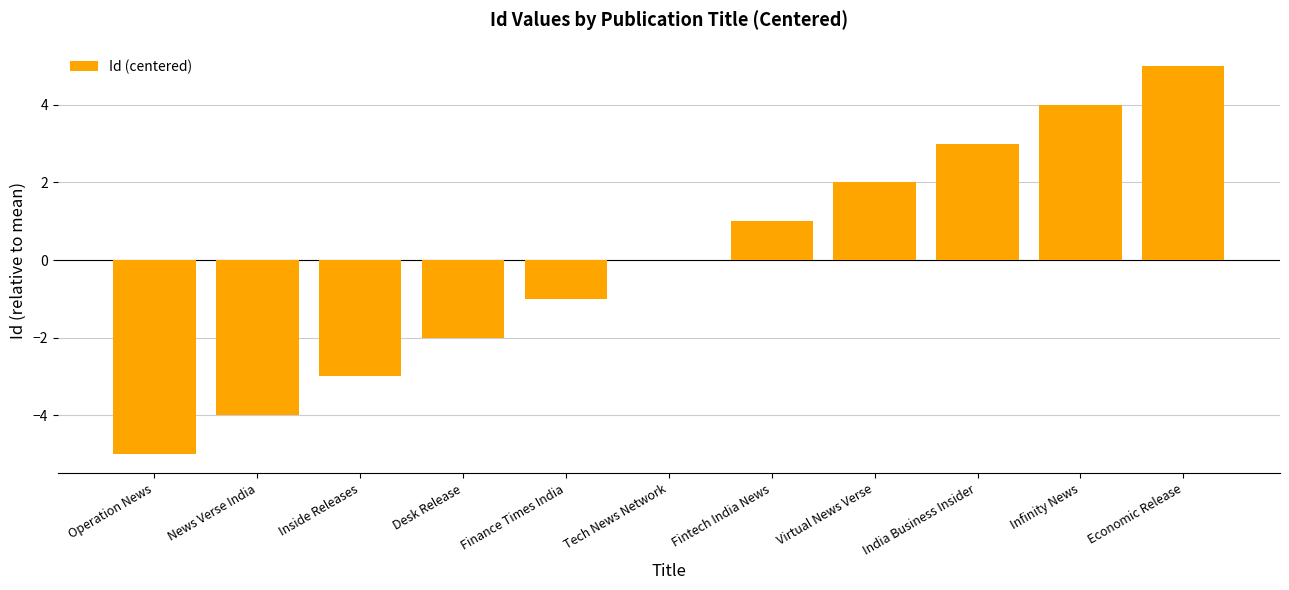

Is it true that the value at Operation News is -9?

False